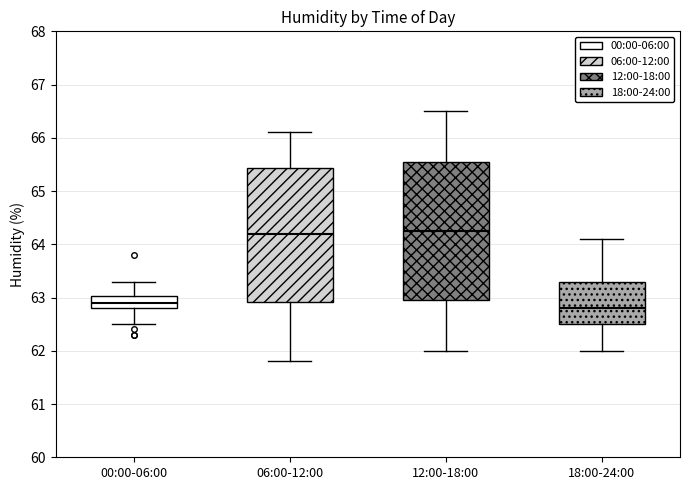

Which box has the lowest median line?

18:00-24:00